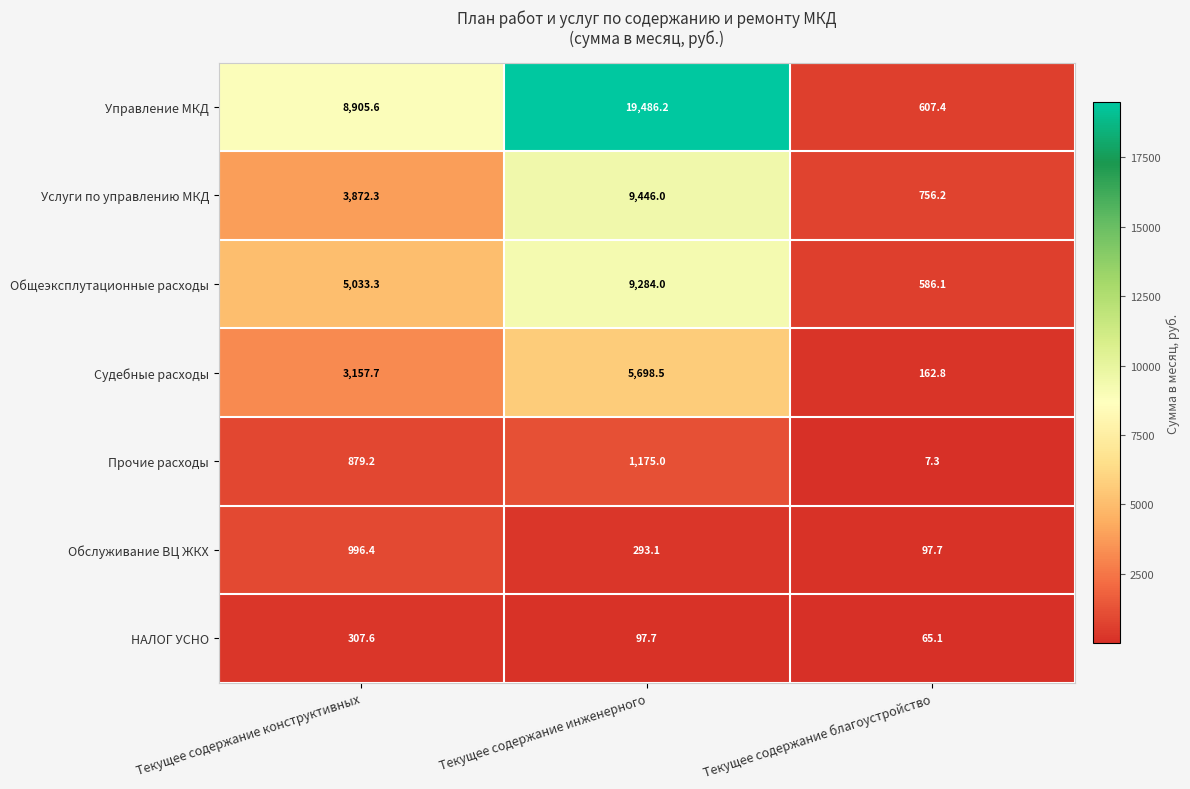

Between Текущее содержание конструктивных and Текущее содержание благоустройство, which series saw the biggest shift?

Управление МКД